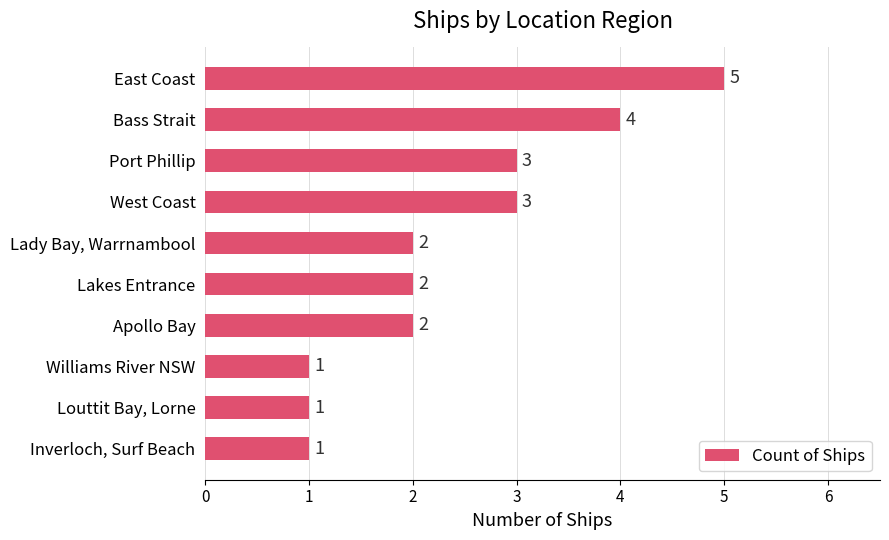

Does the chart contain stacked bars?

No